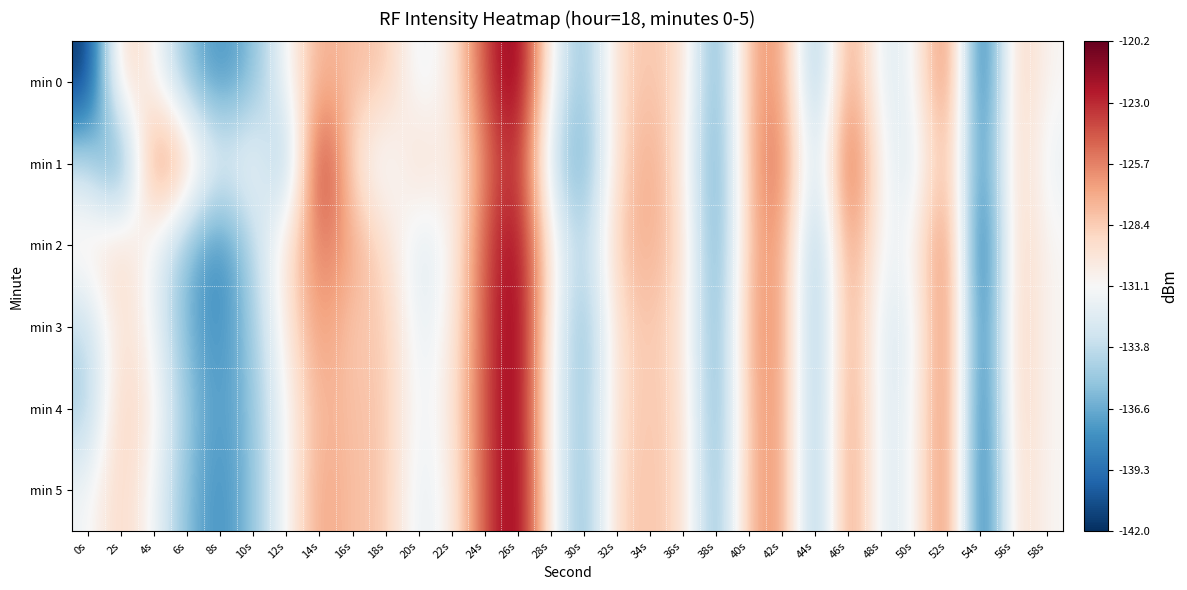

At which category is the sum across all series the highest?

26s